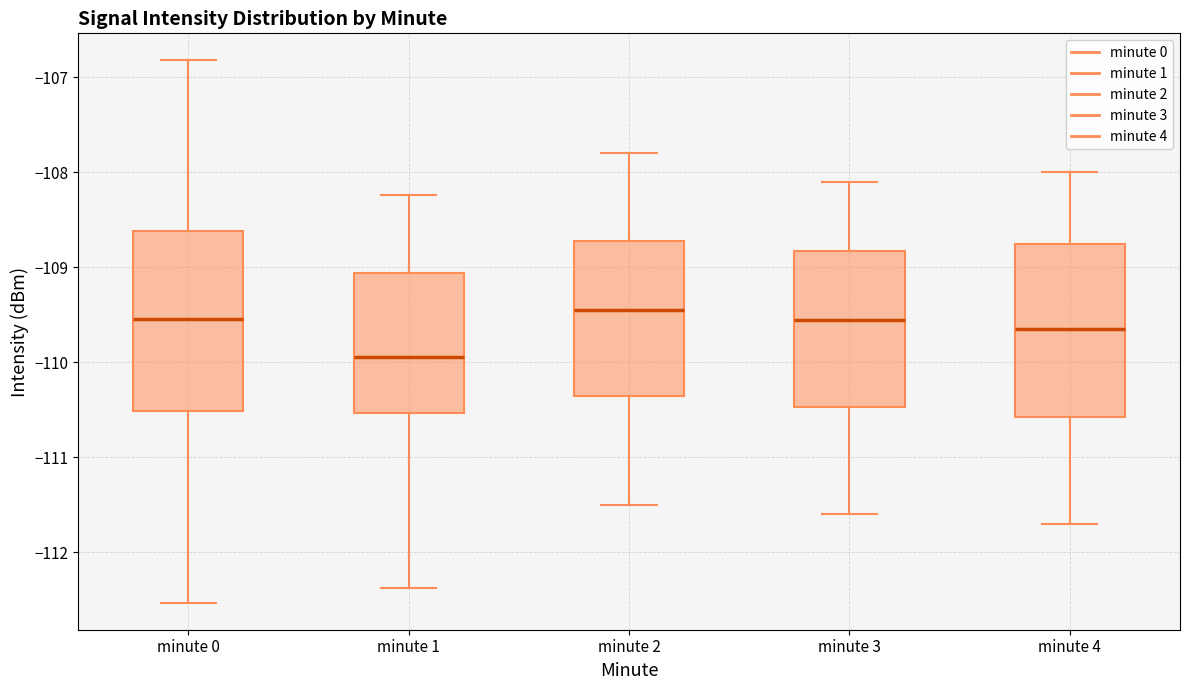

Where does the median line of the box for minute 0 sit on the y-axis? The values are not printed on the chart, so give them approximately, as read against the axis.

-109.5